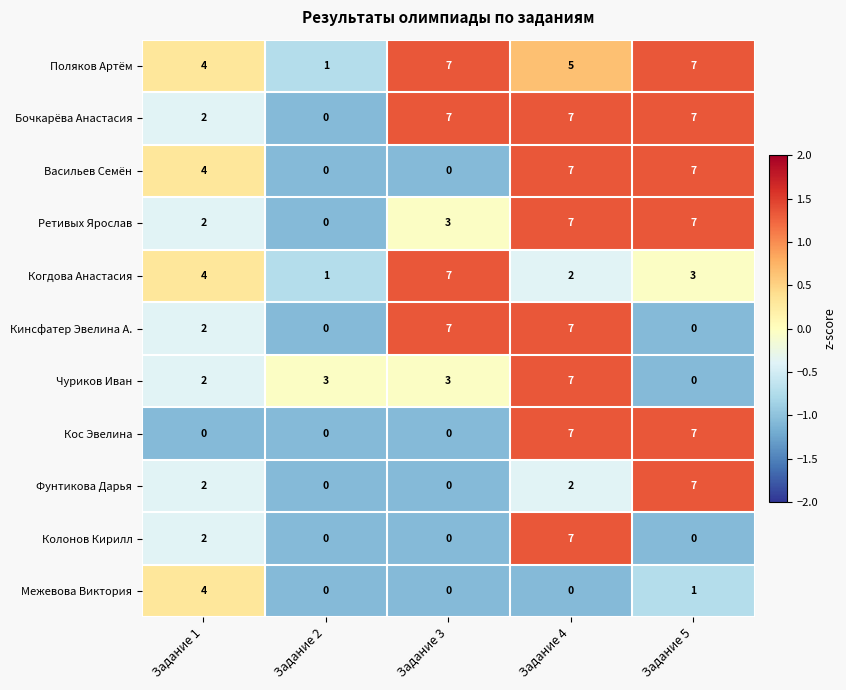

Count the Фунтикова Дарья values in the range 0 to 2.

4